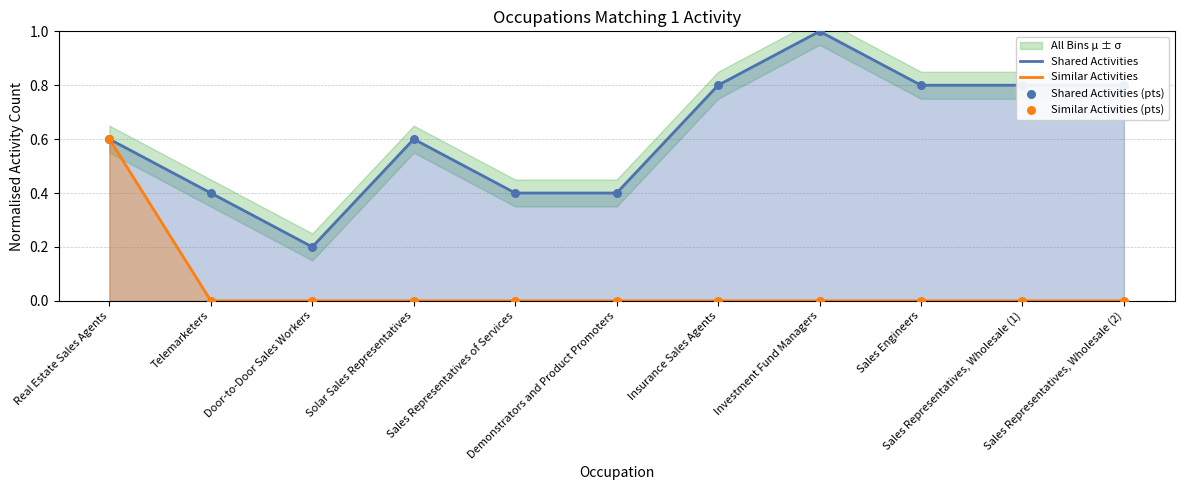

Which series has the largest Y range (max minus min)?

Shared Activities